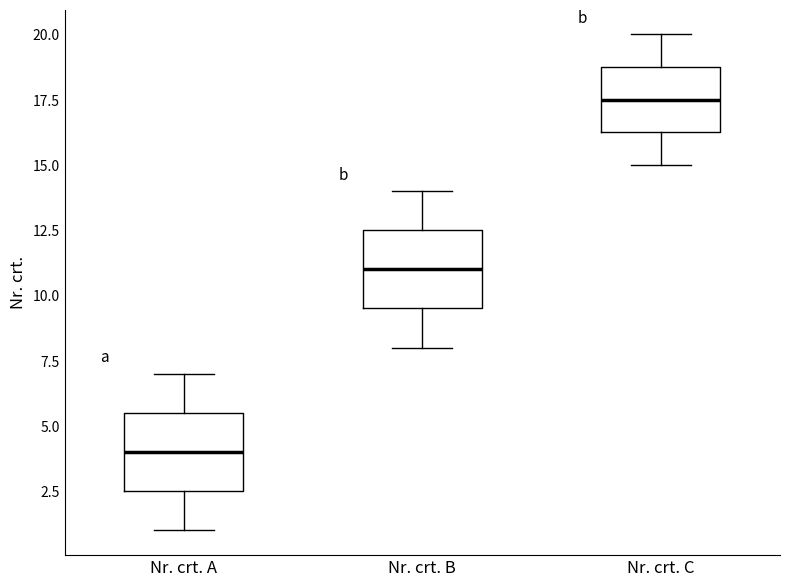

Reading left to right, transcribe this box plot: for each box, give where its median line is, the range the box spans, and where its two whiskers end, as read against the y-axis. The values are not printed on the chart, so give them approximately, as read against the axis.

Nr. crt. A: median 4.0, box 2.5 to 5.5, whiskers 1.0 to 7.0
Nr. crt. B: median 11.0, box 9.5 to 12.5, whiskers 8.0 to 14.0
Nr. crt. C: median 17.5, box 16.5 to 19.0, whiskers 15.0 to 20.0